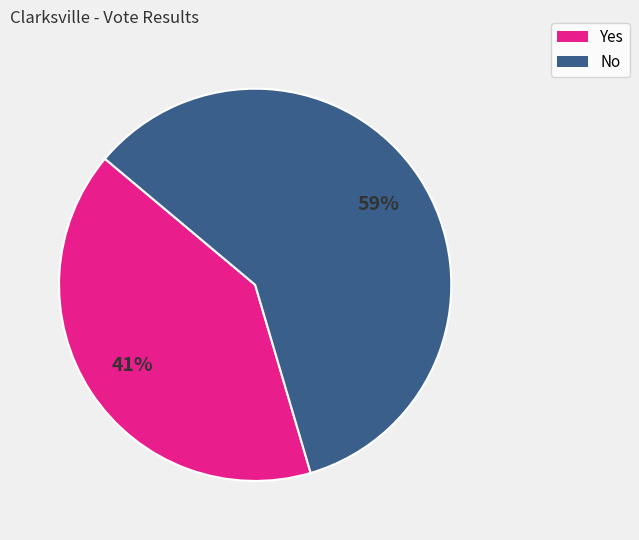

To the nearest percent, what percentage of the pie is Yes?

41%